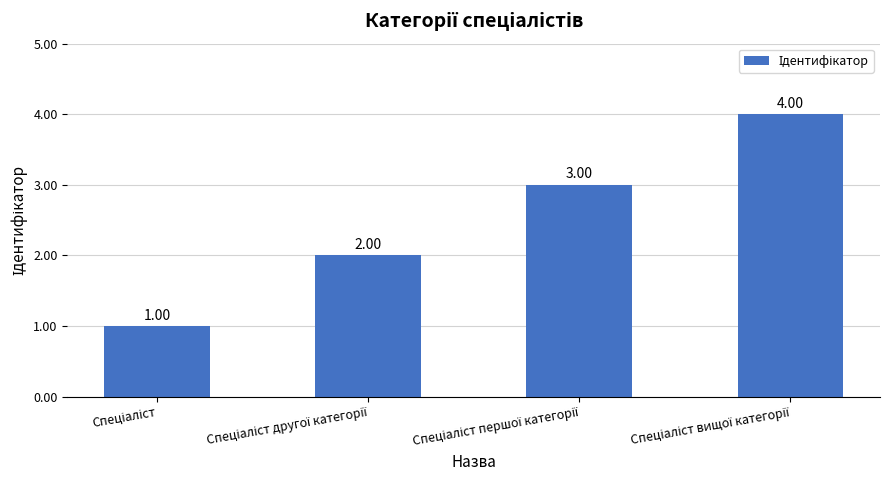

What is the difference between the values at Спеціаліст and Спеціаліст вищої категорії?

3